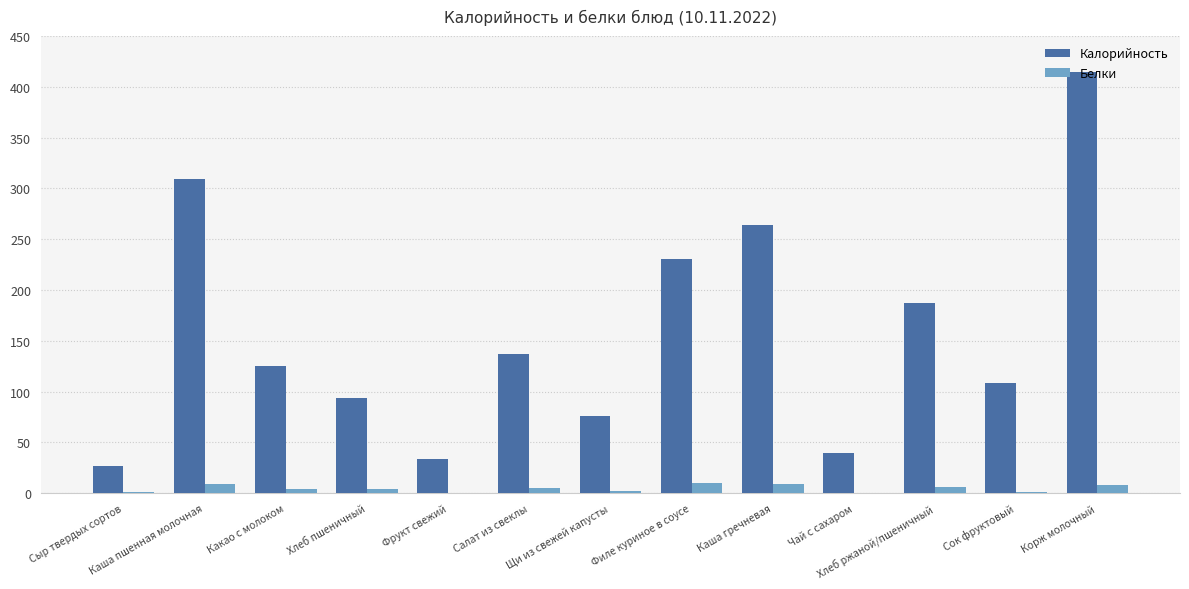

What is the maximum value for Белки?

10.0